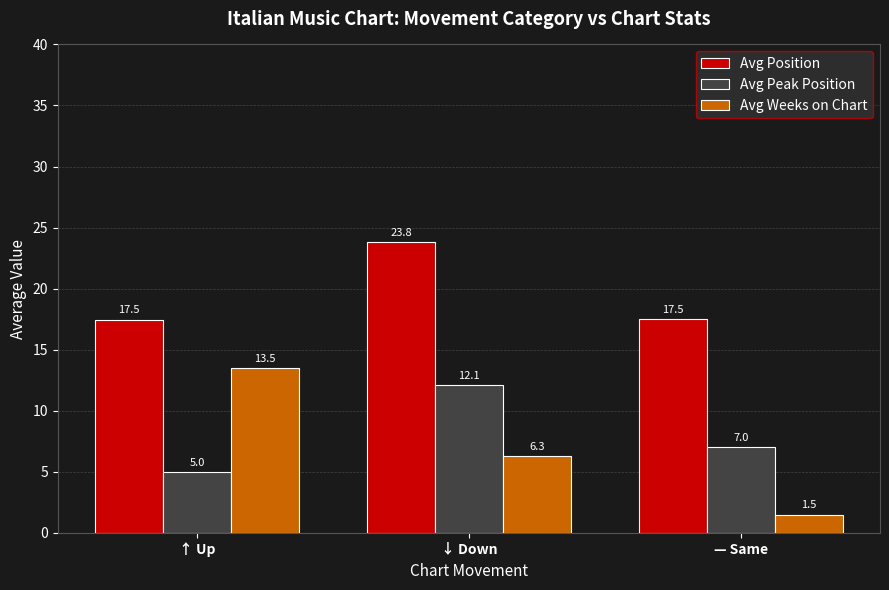

What is the average value of the Avg Position series?

19.6